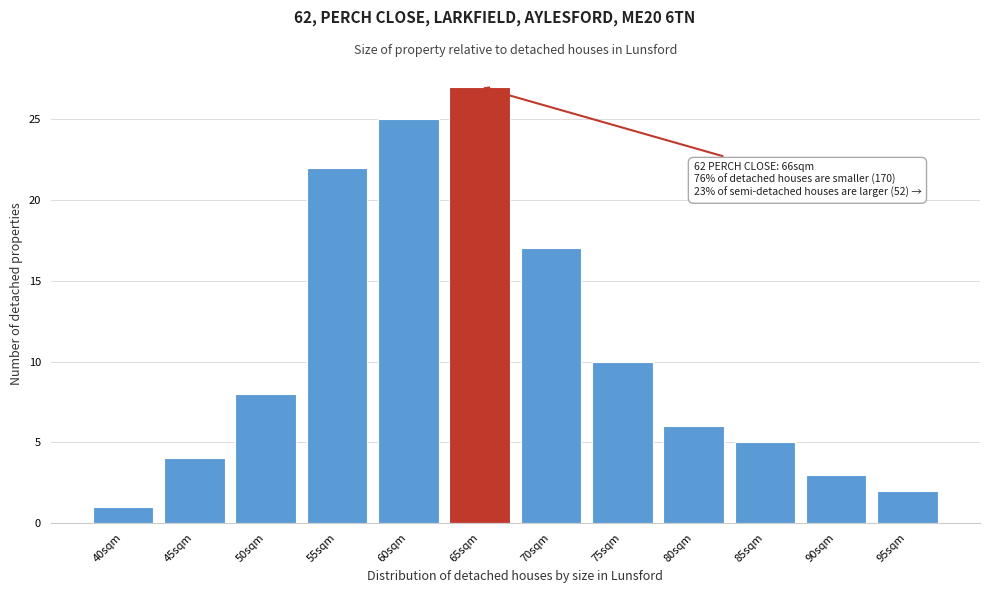

Reading left to right, what are all the values shown in this chart?

40sqm=1	45sqm=4	50sqm=8	55sqm=22	60sqm=25	65sqm=27	70sqm=17	75sqm=10	80sqm=6	85sqm=5	90sqm=3	95sqm=2